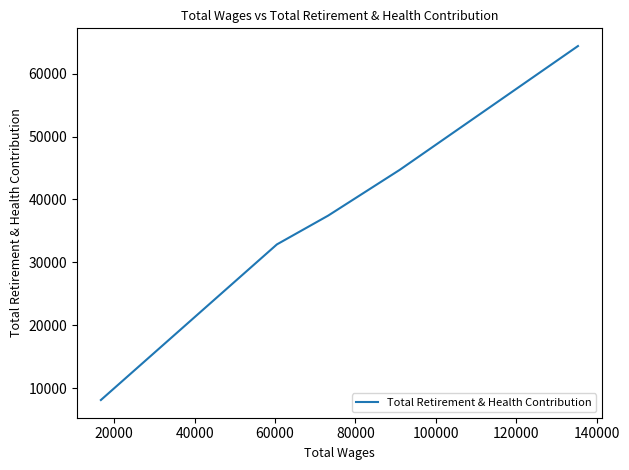

How many data points does each series have?

5